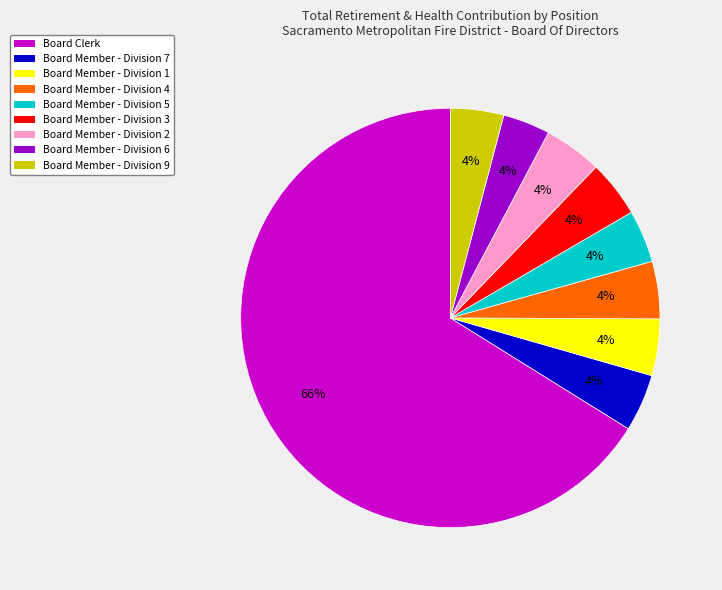

What is the ratio of the value at Board Member - Division 2 to the value at Board Member - Division 4?

1.0